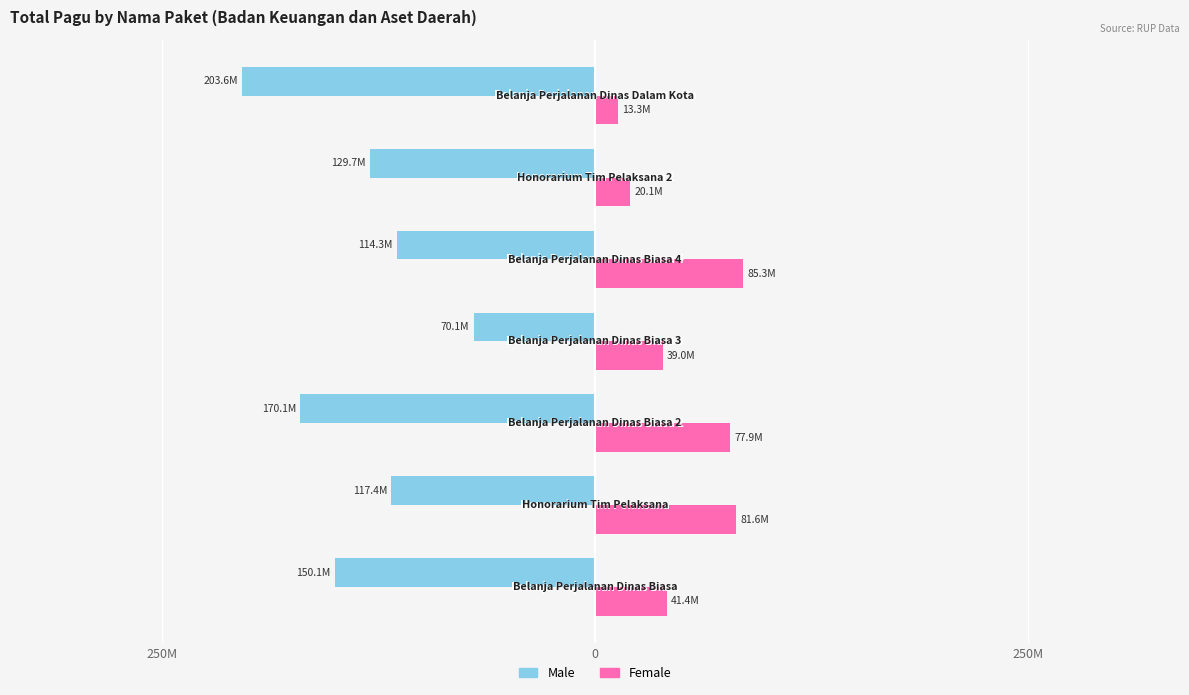

What are all the series names shown in the legend?

Male, Female